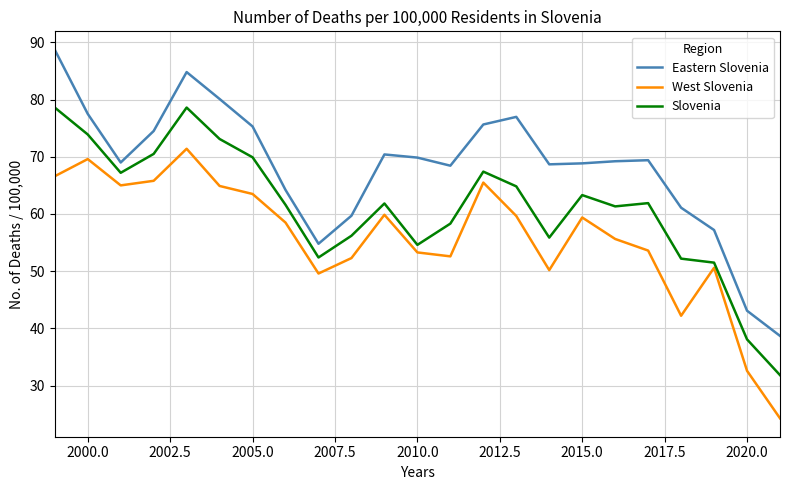

True or false: Slovenia and West Slovenia cross at least once.

False